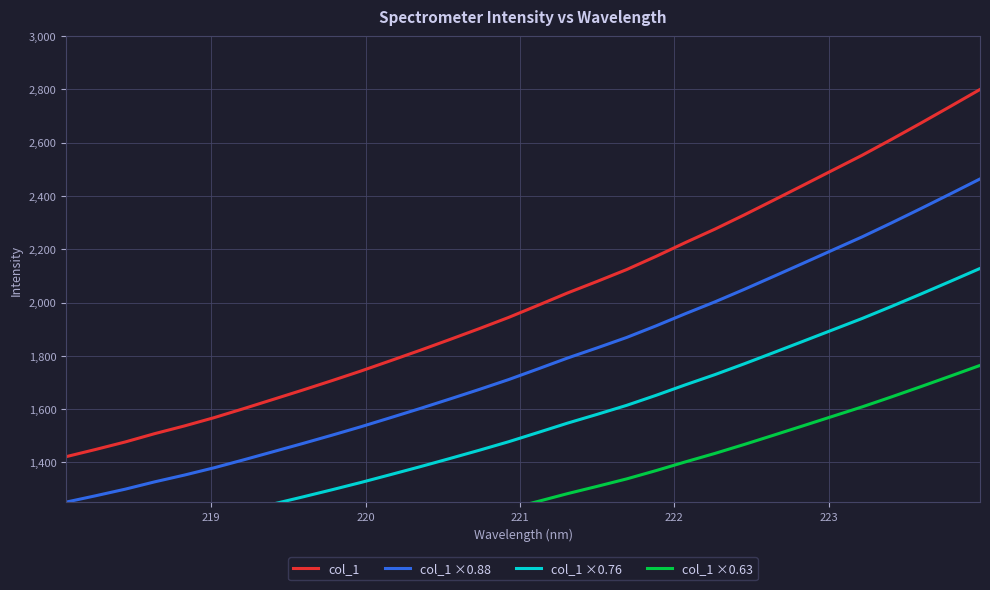

What is the maximum value for col_1 ×0.88?

2463.9